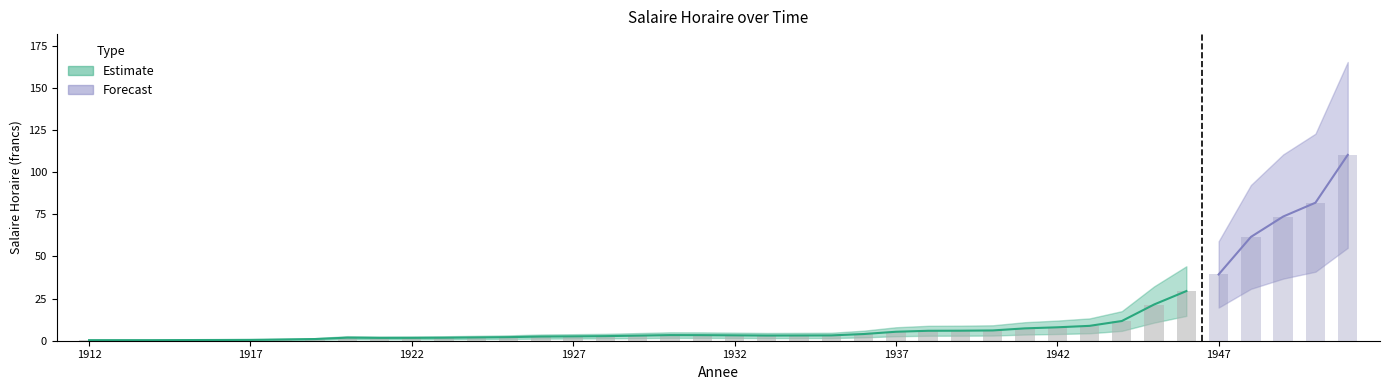

Approximately how many times larger is the value at 1913 compared to 1937?

0.1